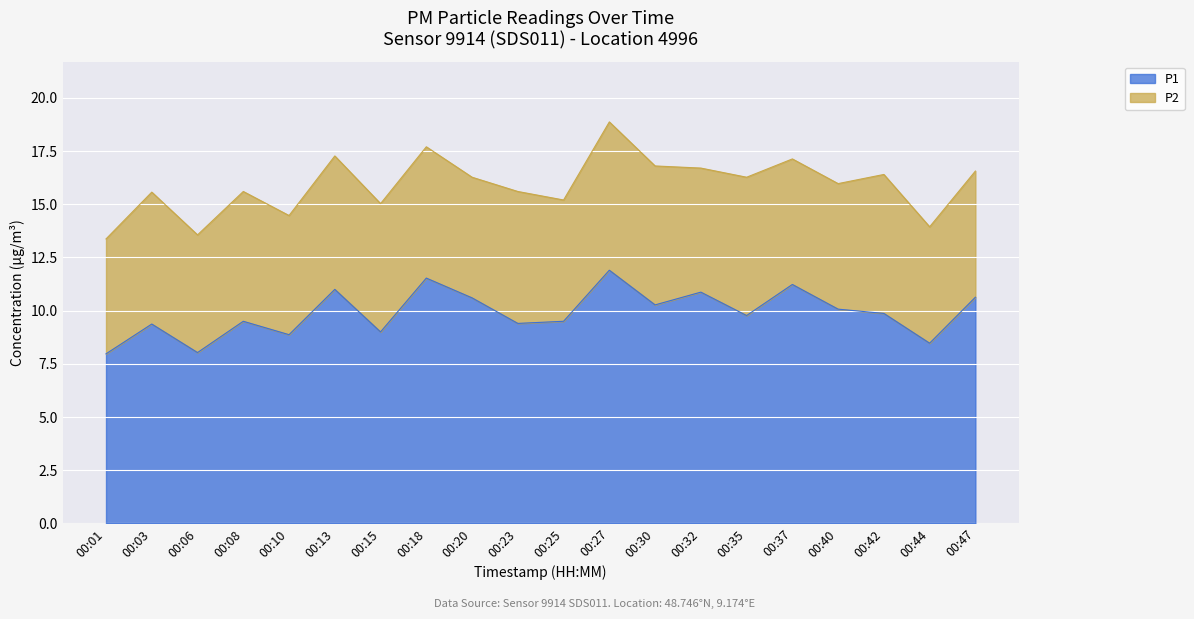

How many values exceed 9?

15